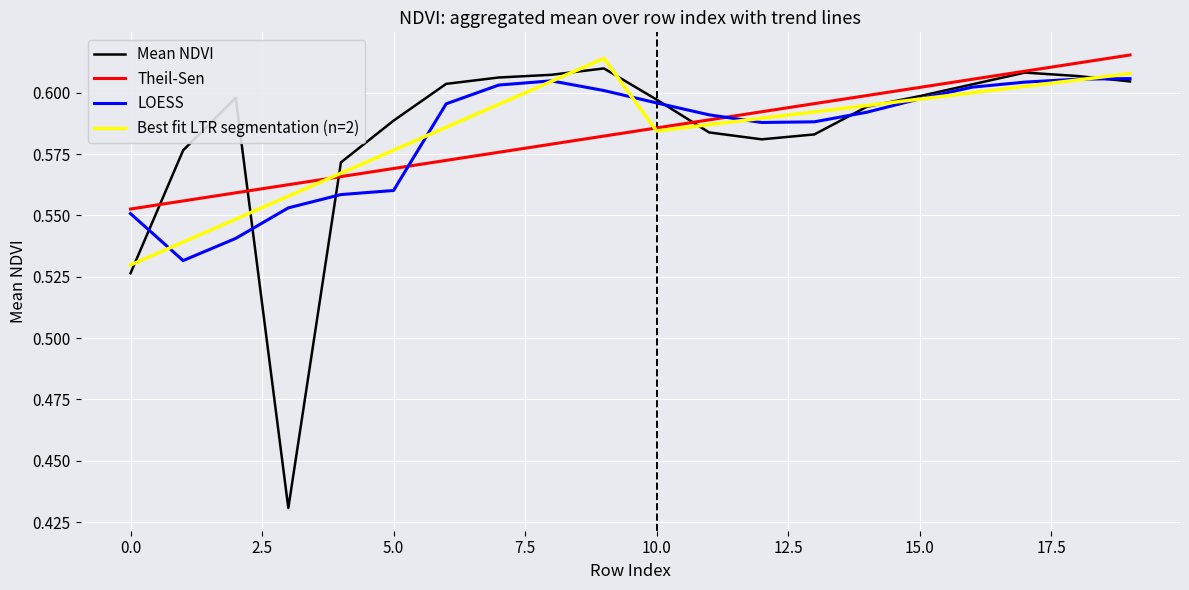

Which series has the widest spread of values?

Mean NDVI